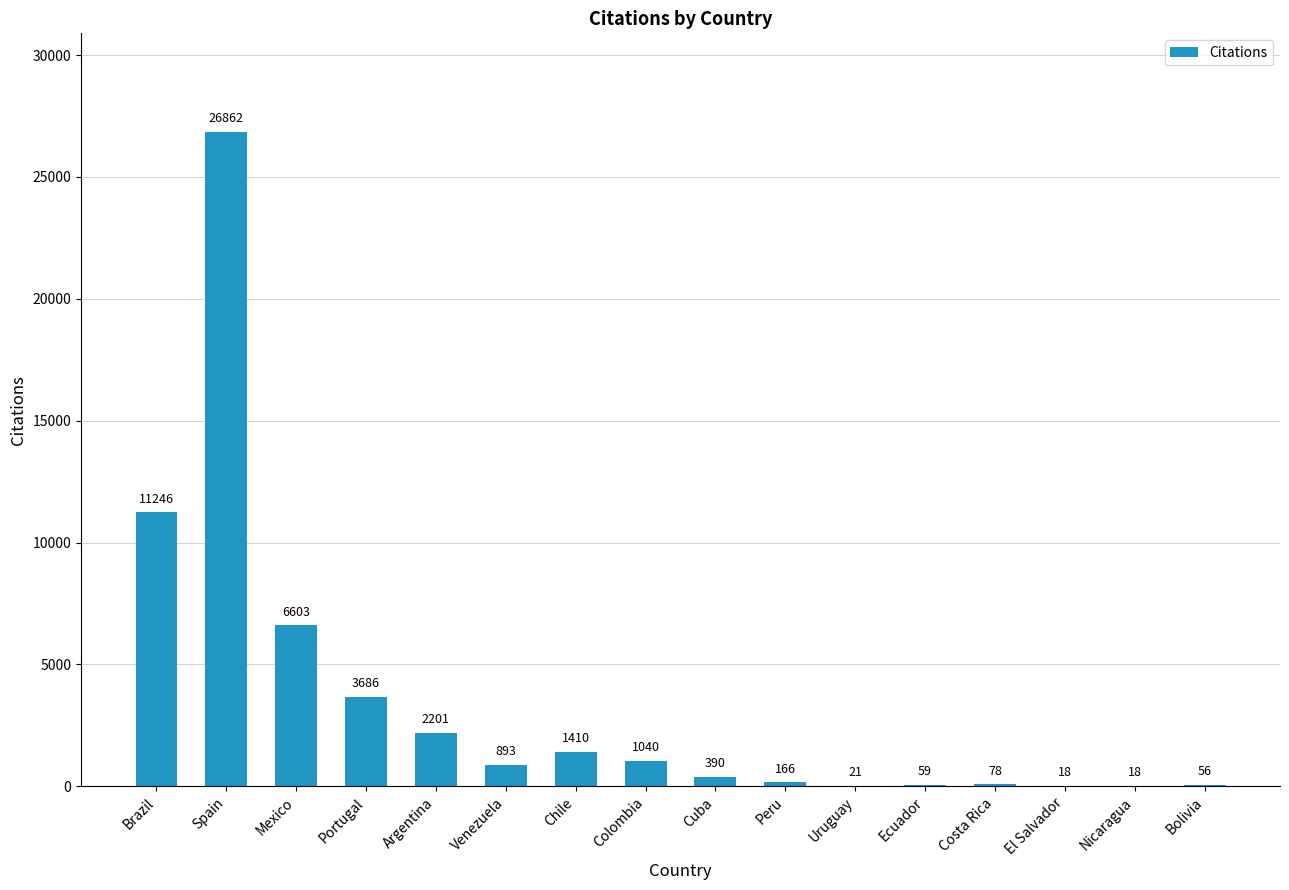

The value at Venezuela is 893. True or false?

True